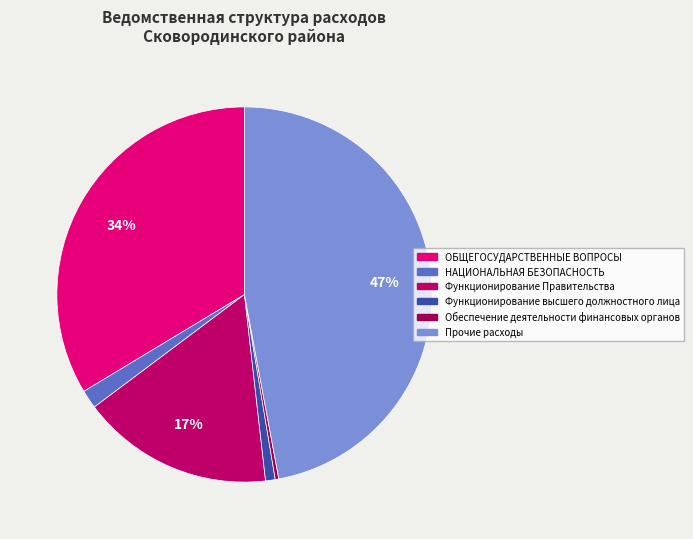

How many segments does this pie chart have?

6